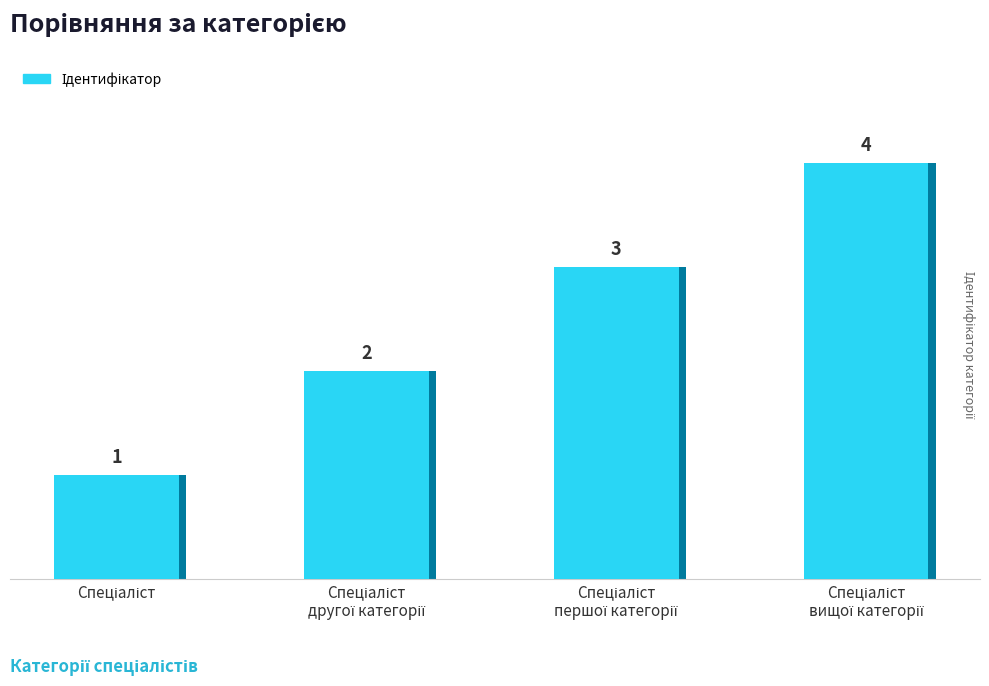

Rank the categories by value from lowest to highest.

Спеціаліст, Спеціаліст другої категорії, Спеціаліст першої категорії, Спеціаліст вищої категорії